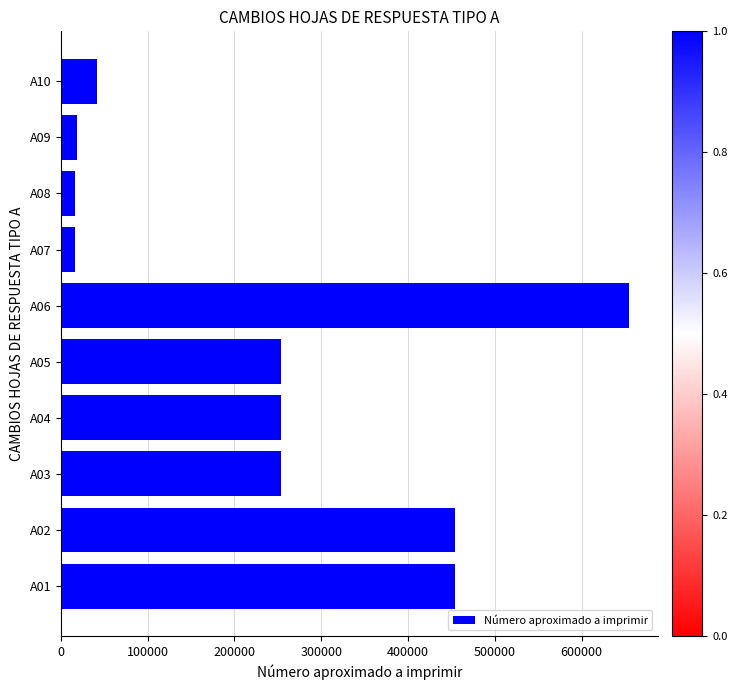

Approximately how many times larger is the value at A01 compared to A08?

28.0